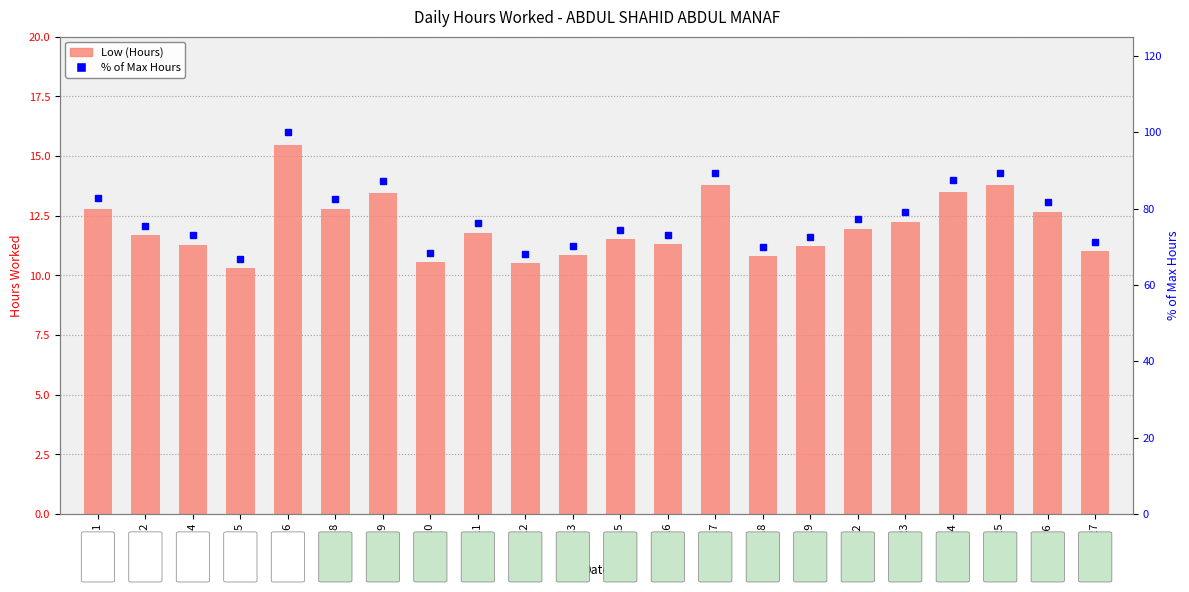

Which series has the largest range (max minus min)?

% of Max Hours